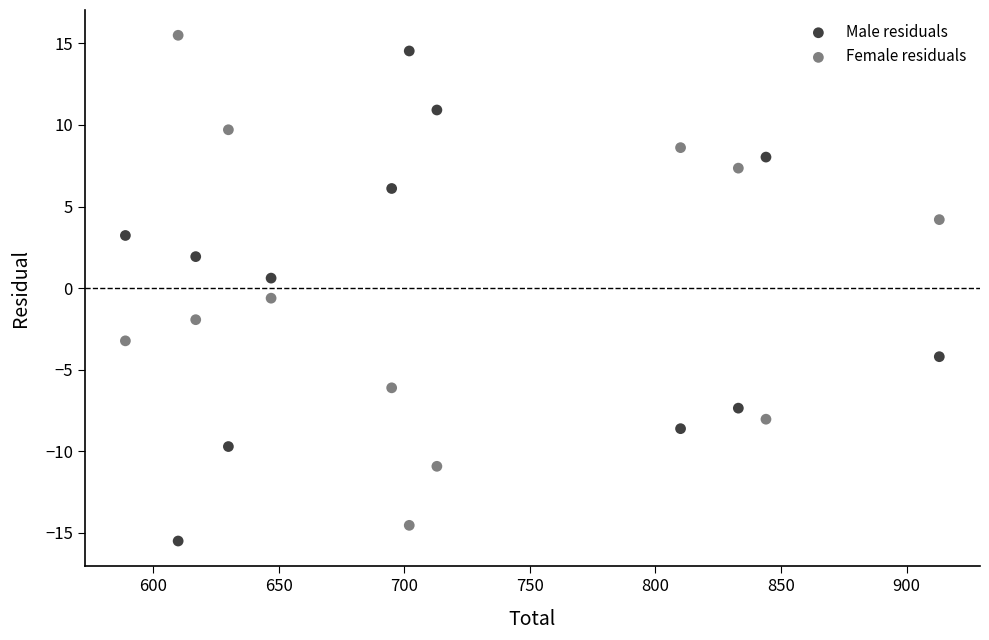

What is the X range (max minus min) for the scatter plot?

324.0